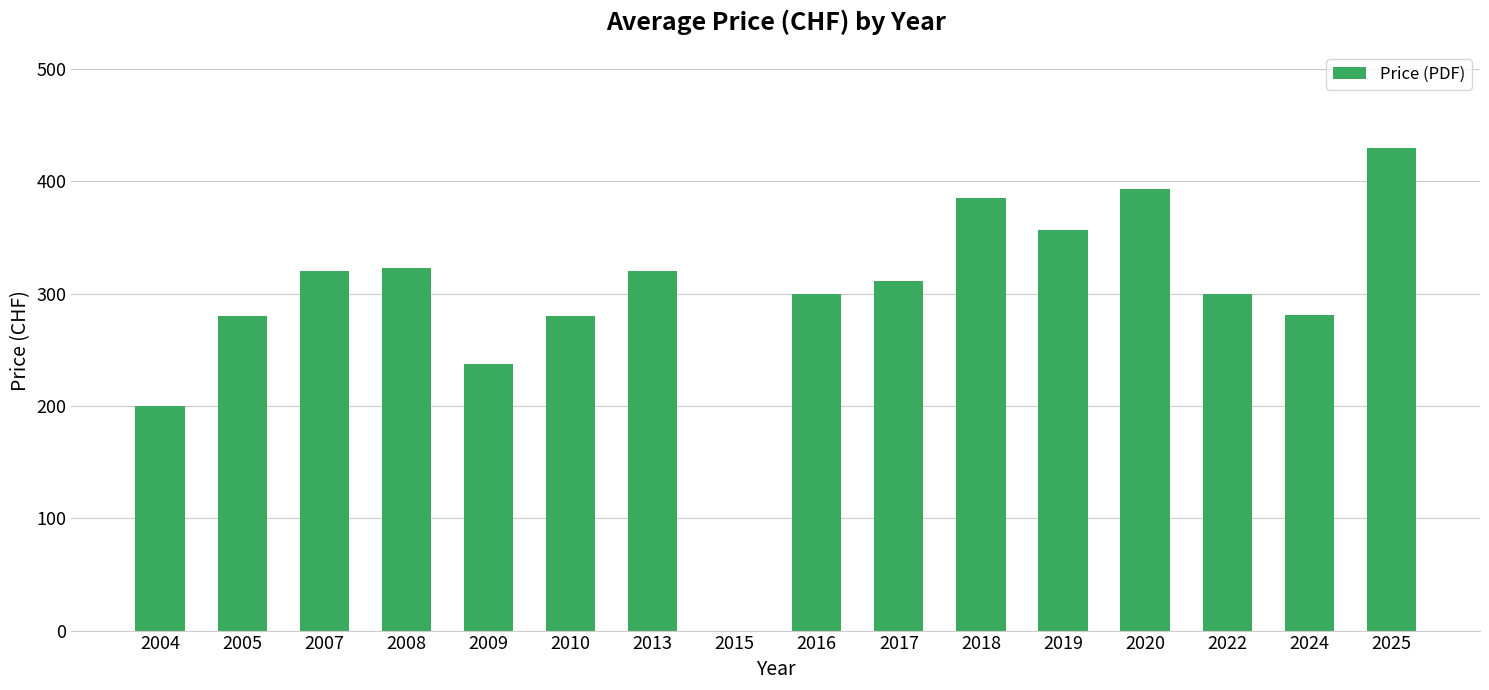

Is it true that the value at 2020 is 566.7?

False